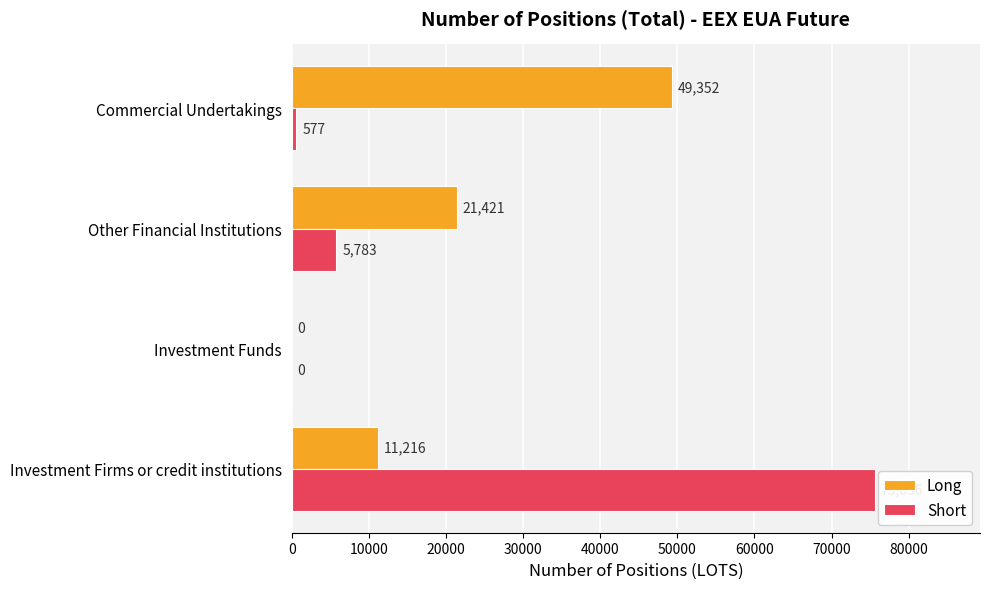

Is the value of Long at Commercial Undertakings greater than the value of Short at Commercial Undertakings?

Yes